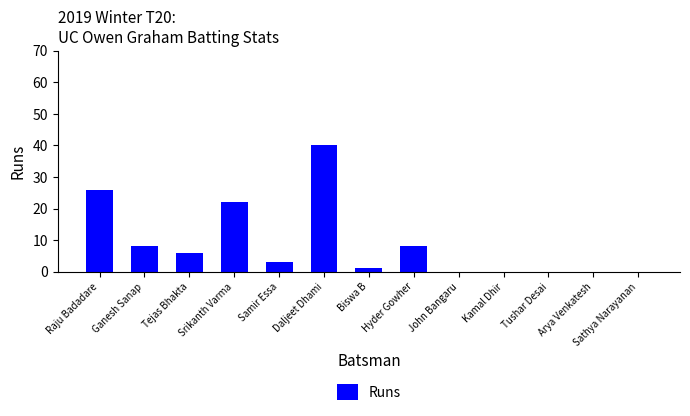

What is the maximum value shown in the chart?

40